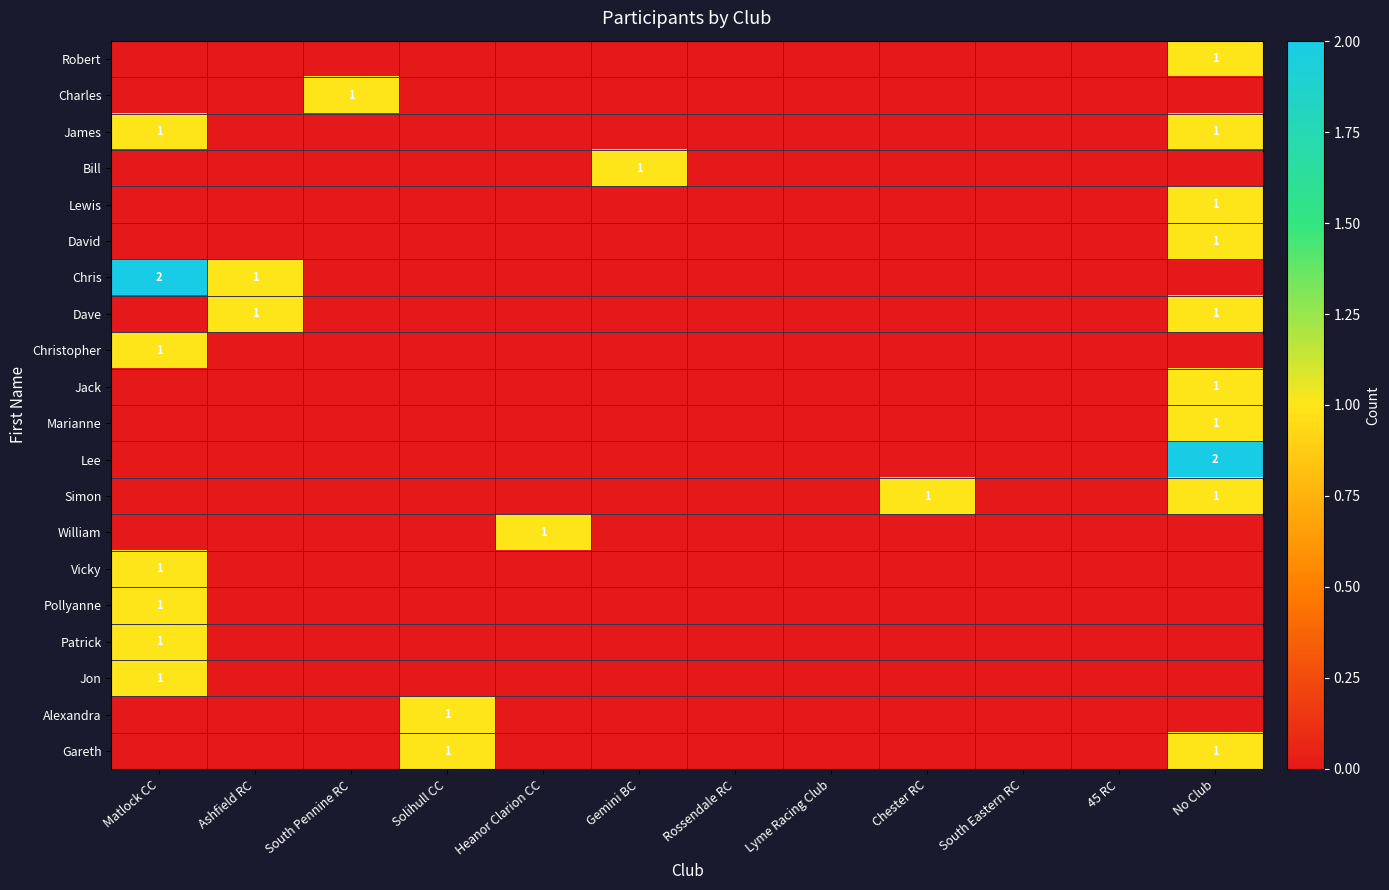

Is it true that James equals 1 at Matlock CC?

True